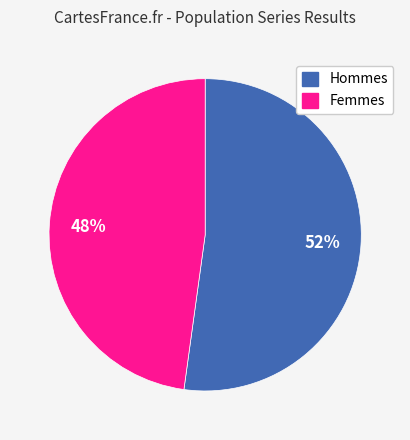

To the nearest percent, what is the average slice percentage?

50%